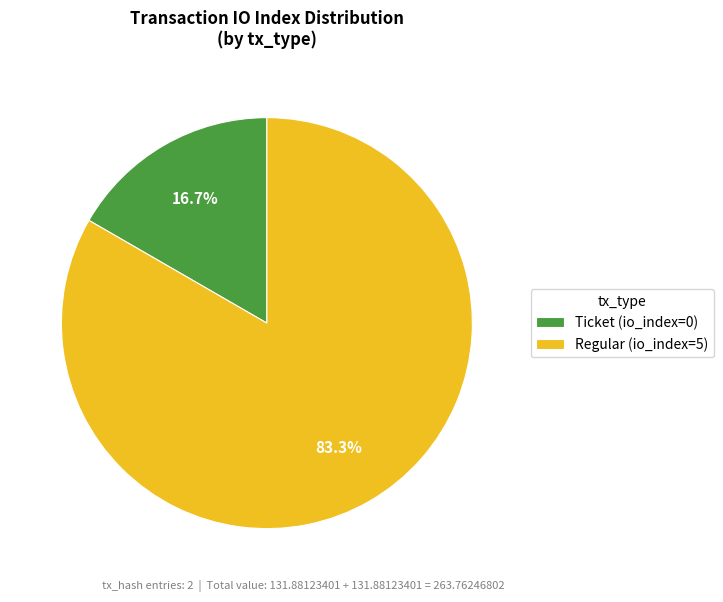

Is Regular (io_index=5) the majority of the pie?

Yes